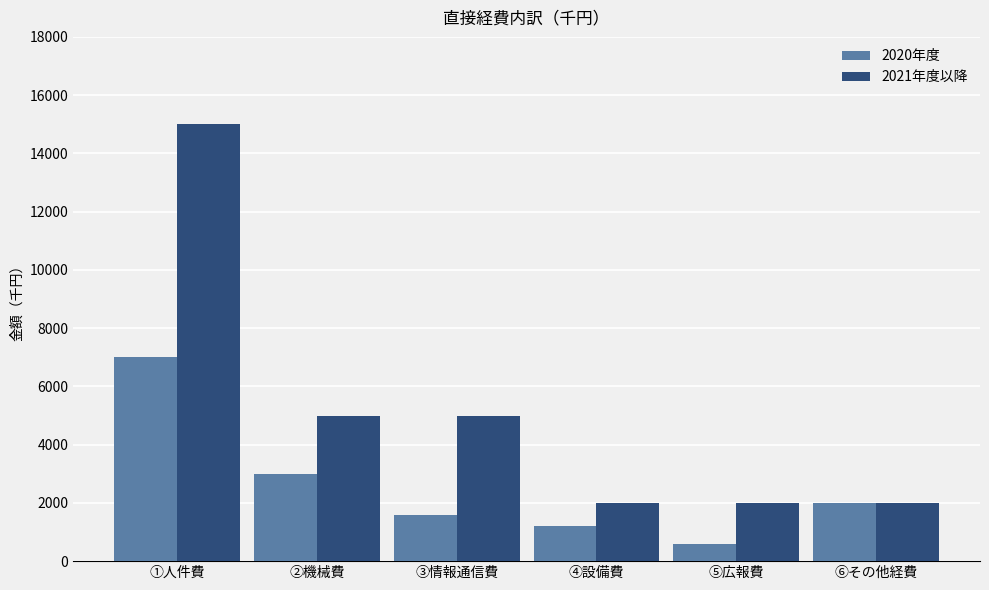

At which category is the sum across all series the highest?

①人件費